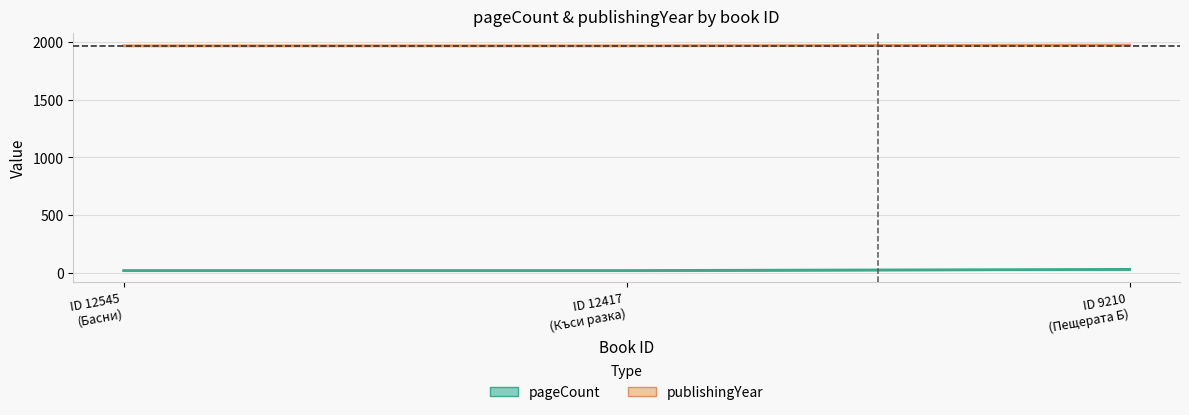

What is the total value across all series at ID 9210
(Пещерата Б)?

2004